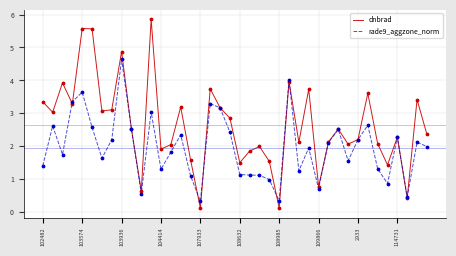

What are all the series names shown in the legend?

dnbrad, rade9_aggzone_norm